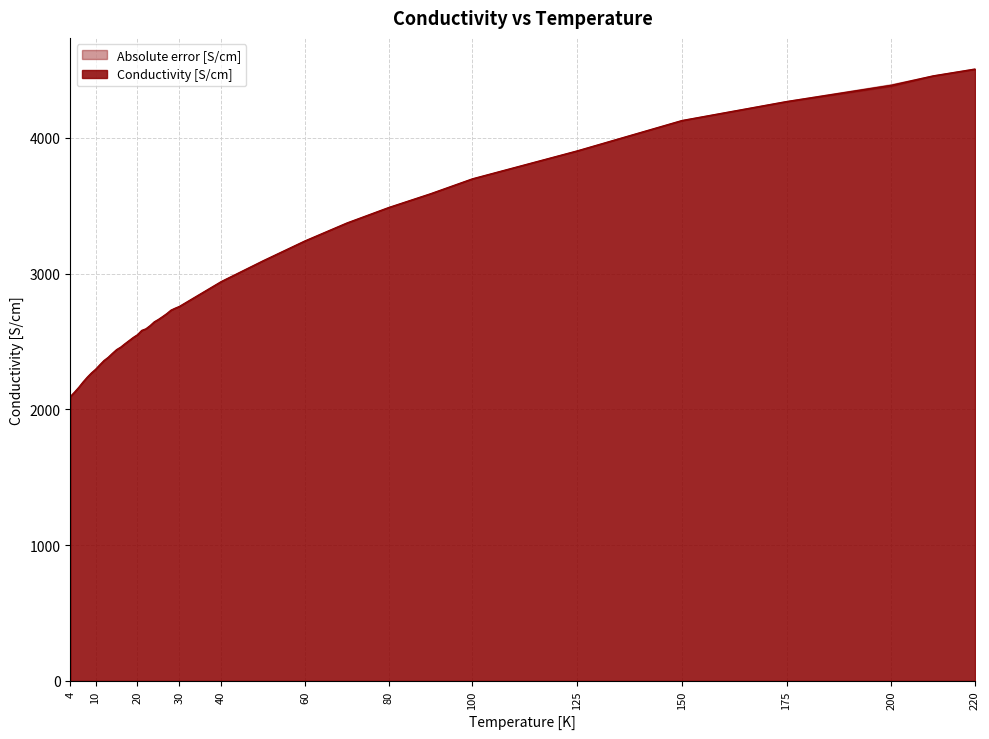

The chart shows a value of 790.7 at 80. True or false?

False